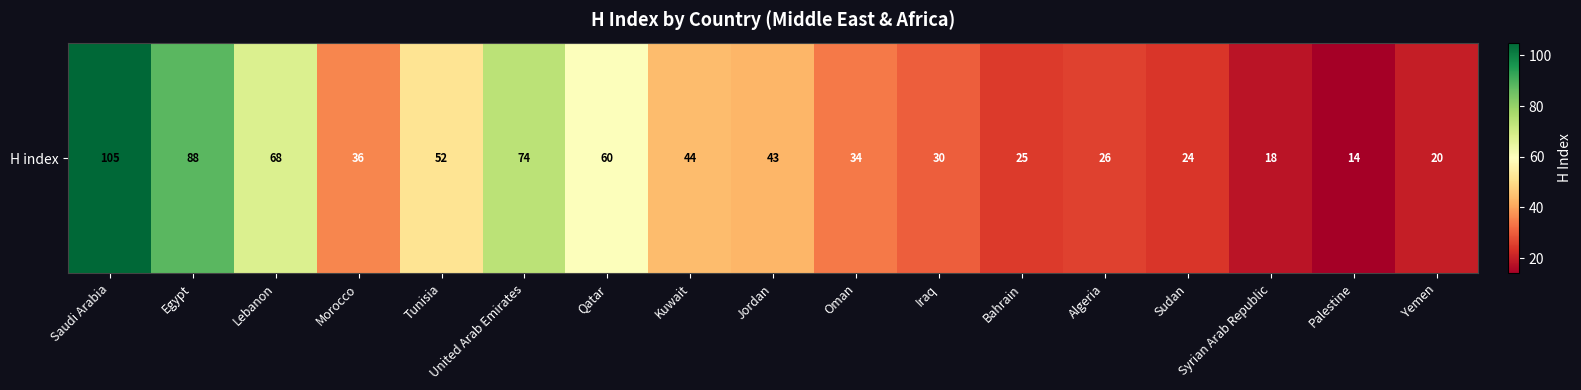

What is the average value?

45